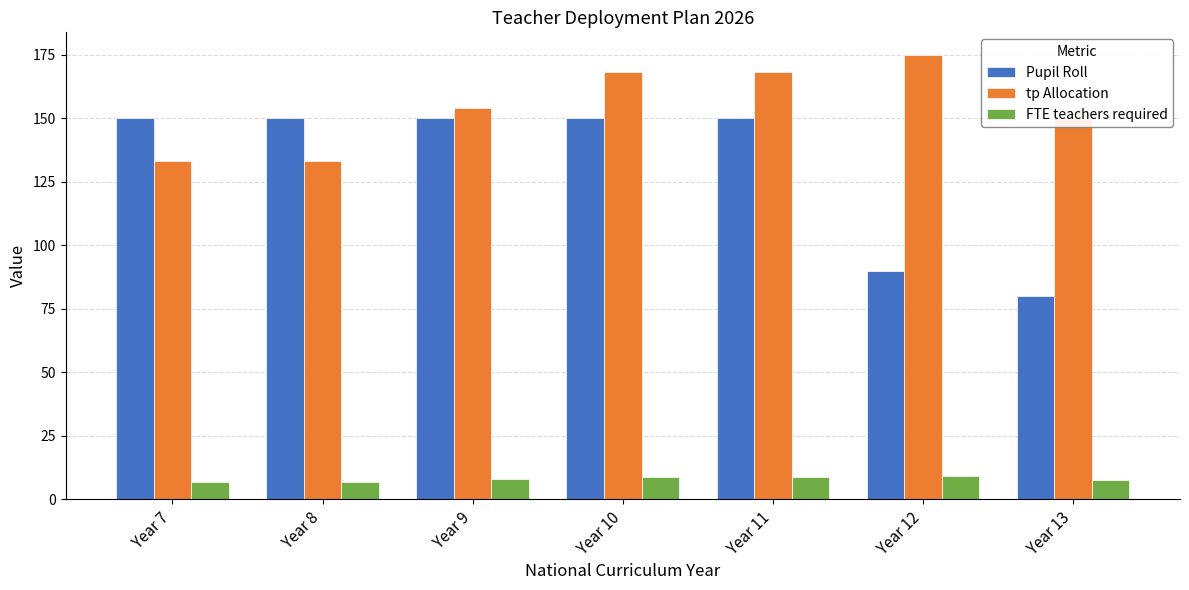

Does the chart contain any negative values?

No